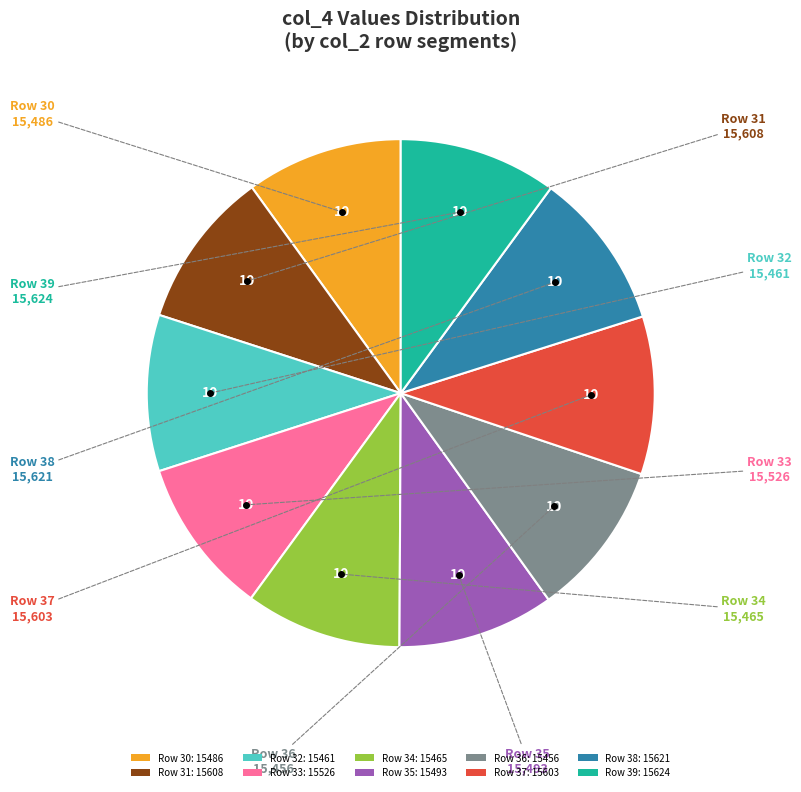

The Row 30: 15486 slice represents 10% of the pie. True or false?

True